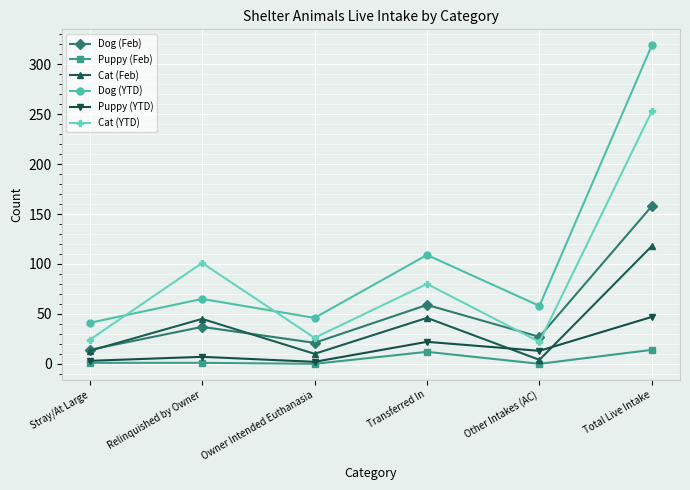

What is the spread (max minus min) of values at Total Live Intake?

305